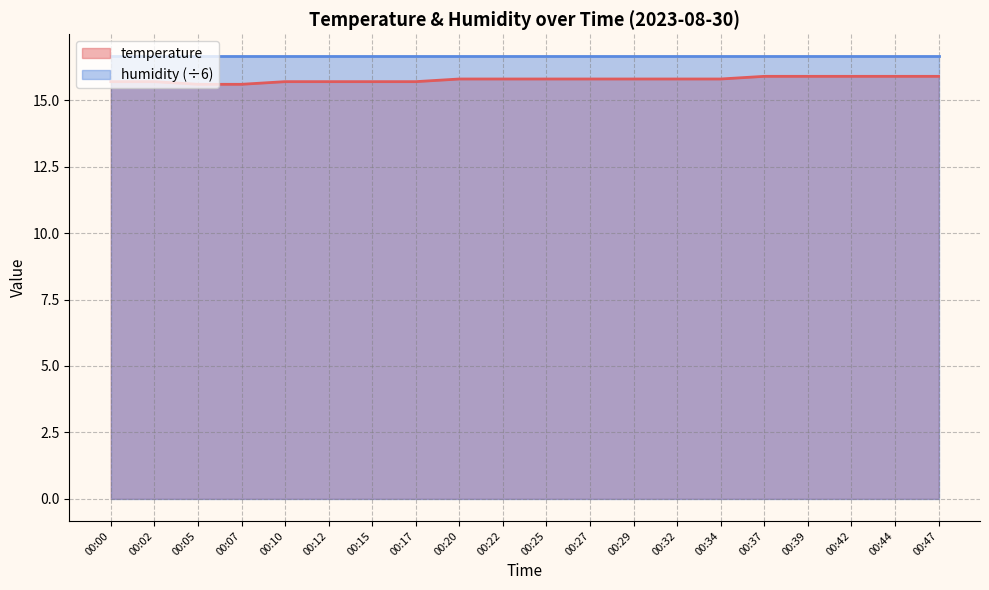

The chart shows a value of 21.6 at 00:42. True or false?

False